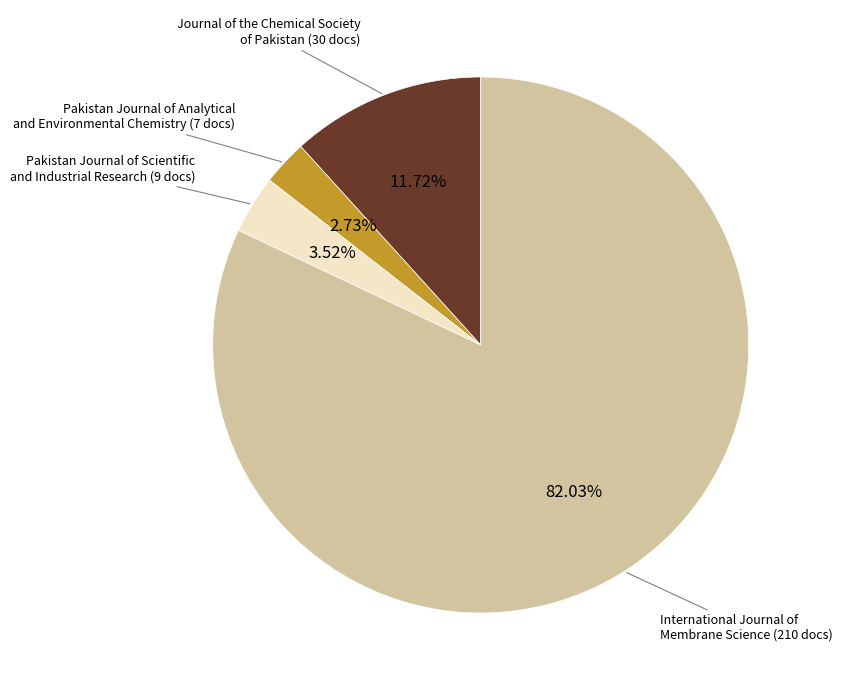

Is there a majority slice in this chart?

Yes